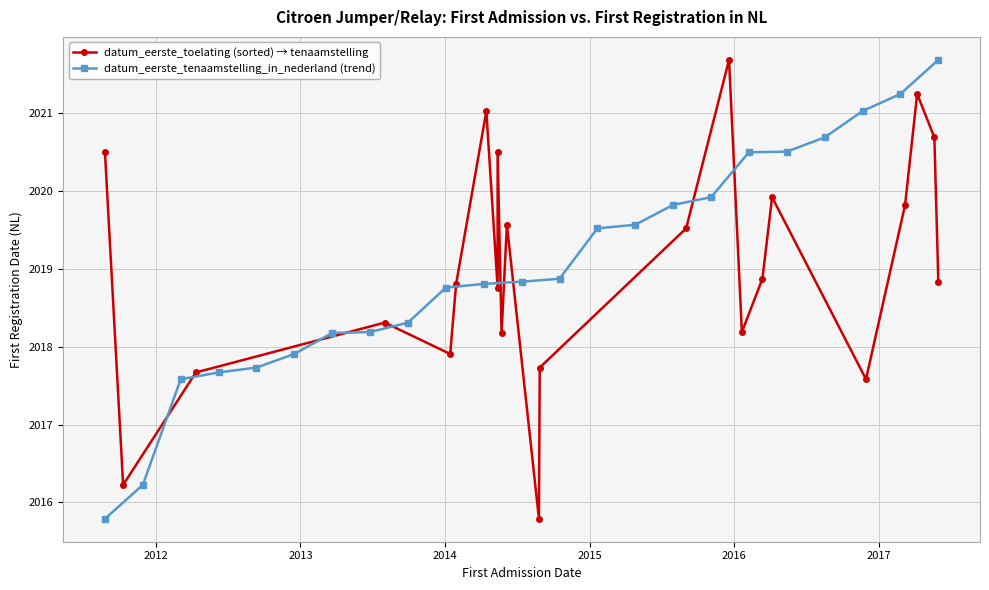

How many distinct data groups are displayed?

2